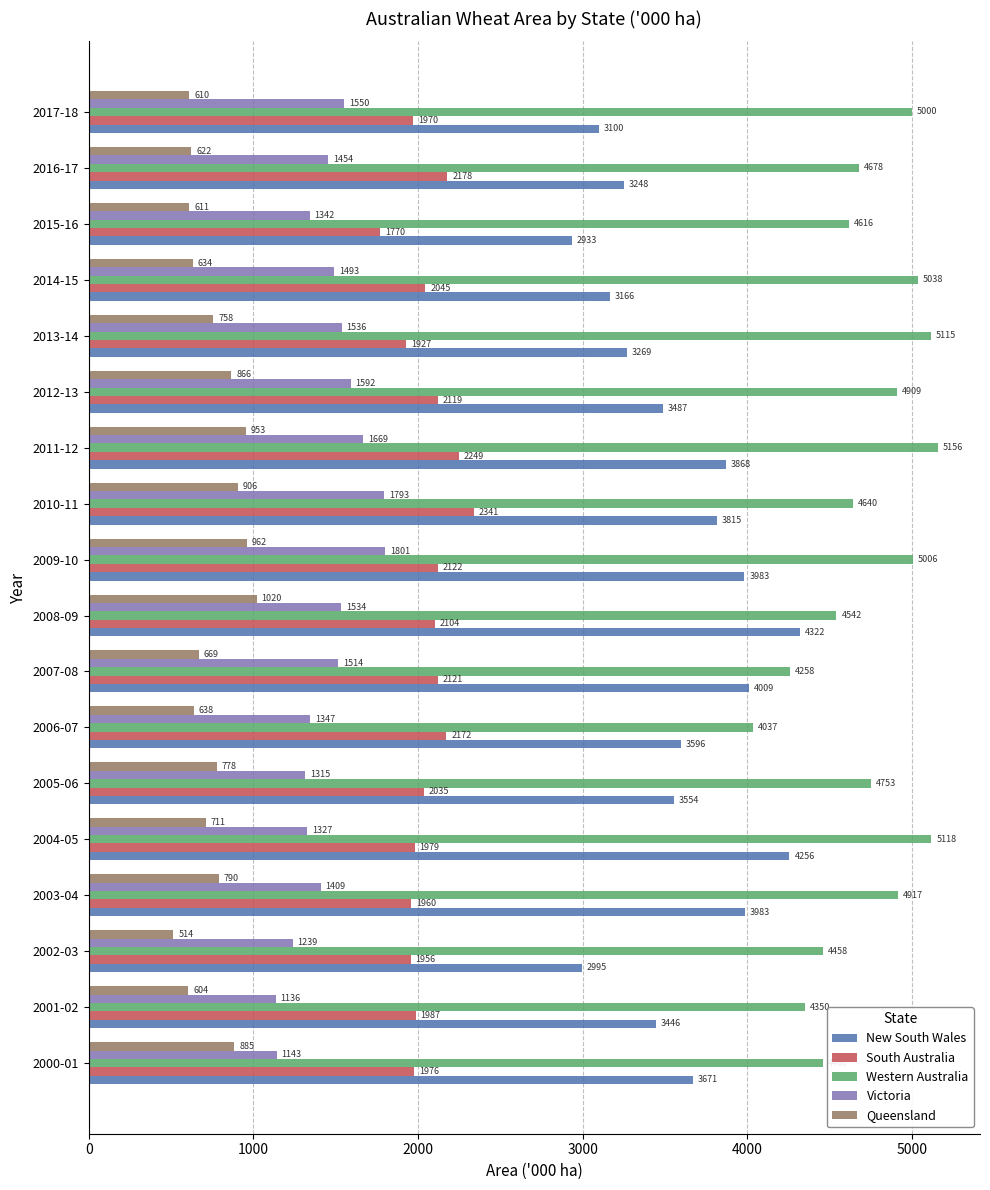

At which category does the chart reach its minimum across all series?

2002-03